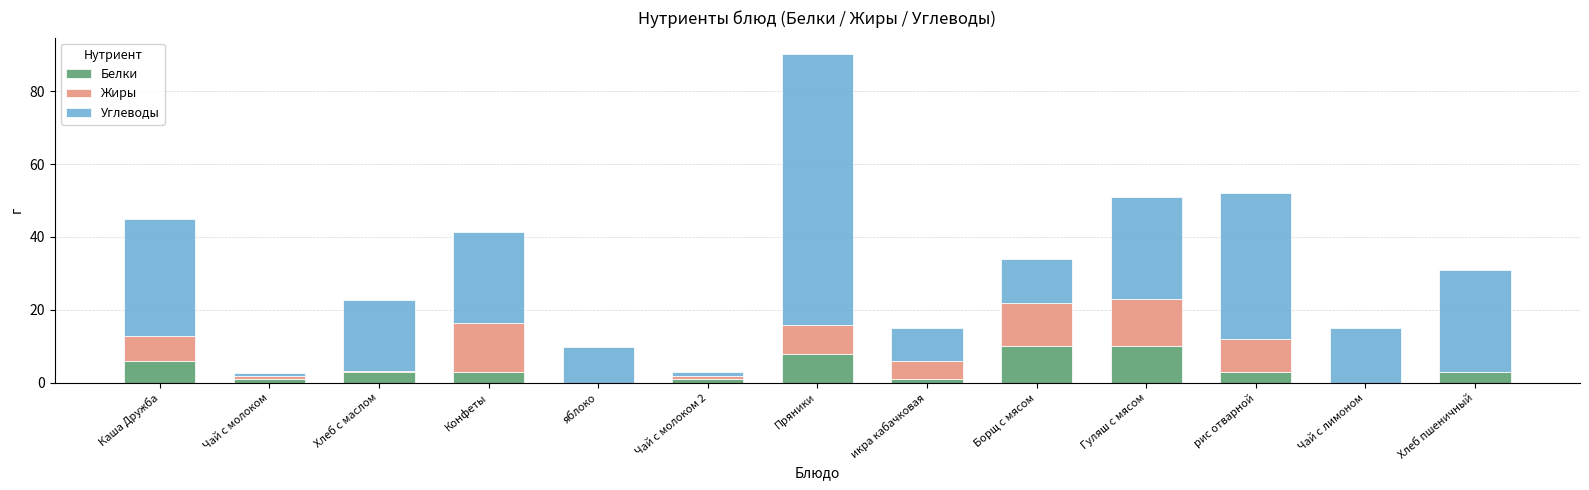

At which category is the sum across all series the highest?

Пряники